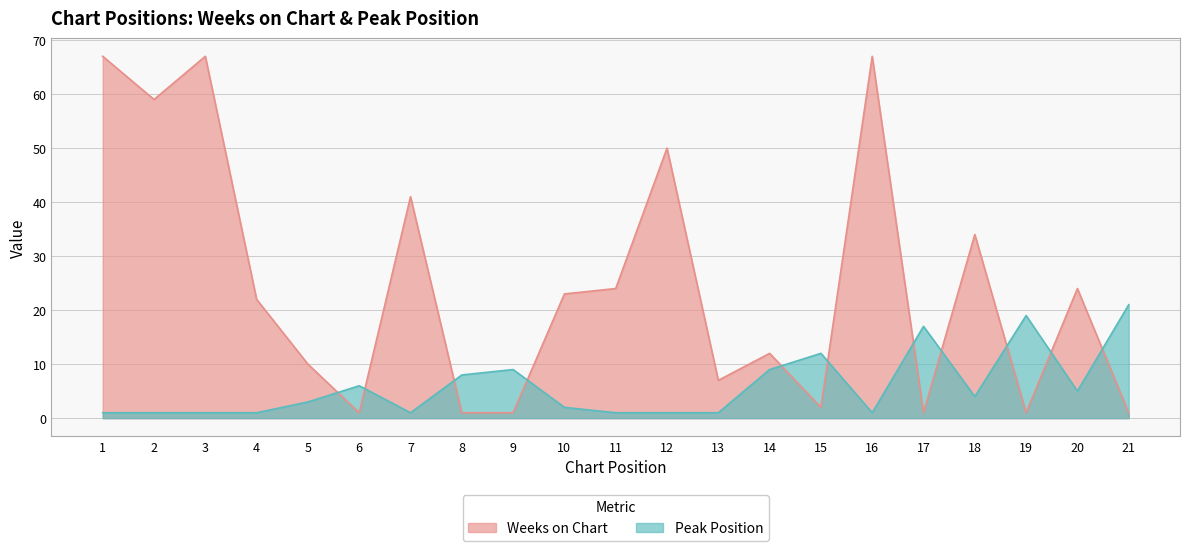

At which category is the sum across all series the highest?

1